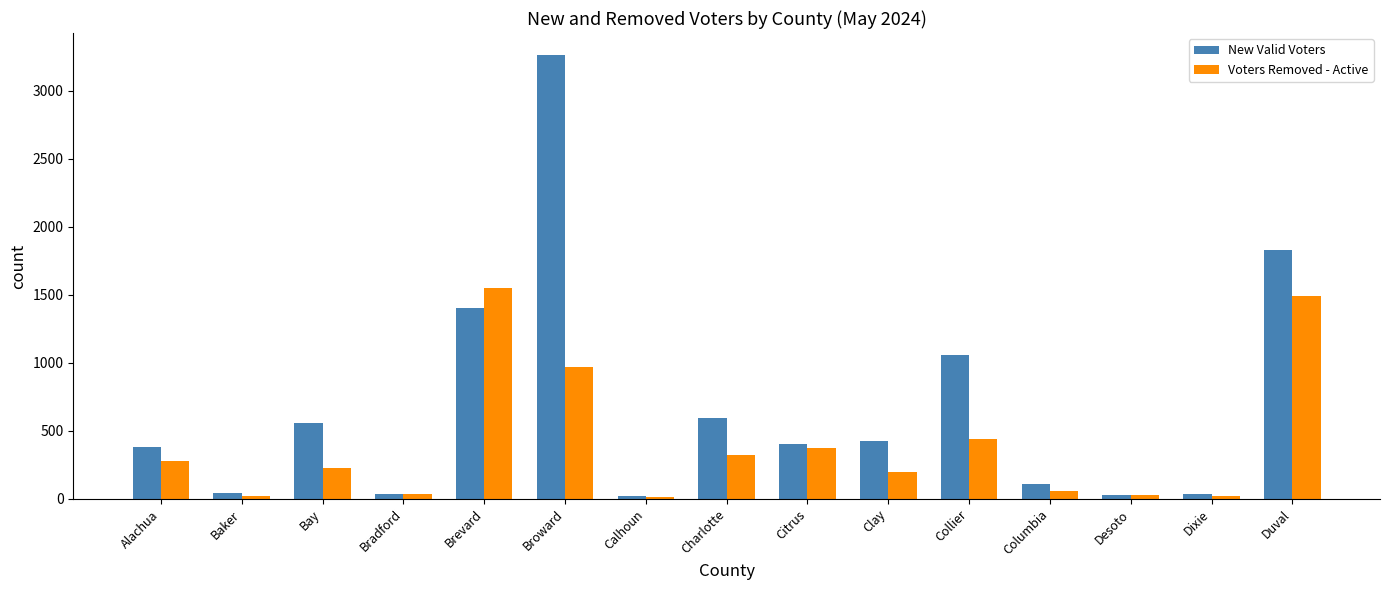

At which label does New Valid Voters reach its peak?

Broward